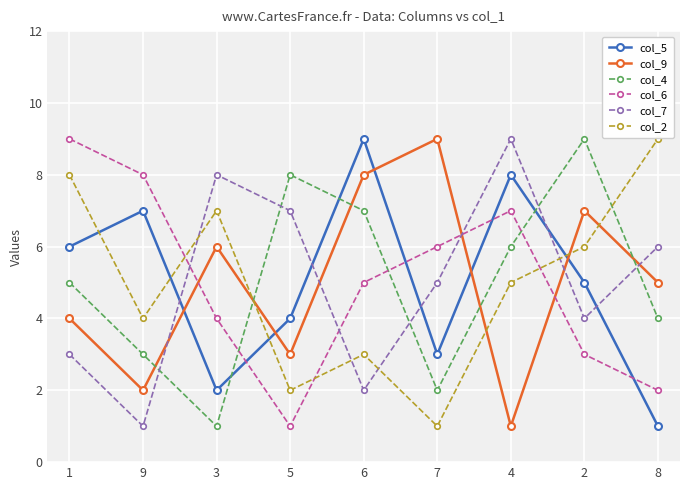

Is the value of col_4 at 4 greater than the value of col_2 at 9?

Yes